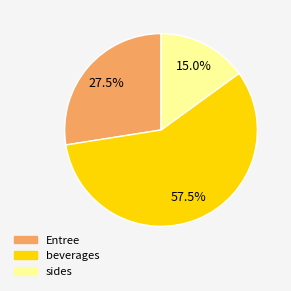

Does any single category account for the majority?

Yes